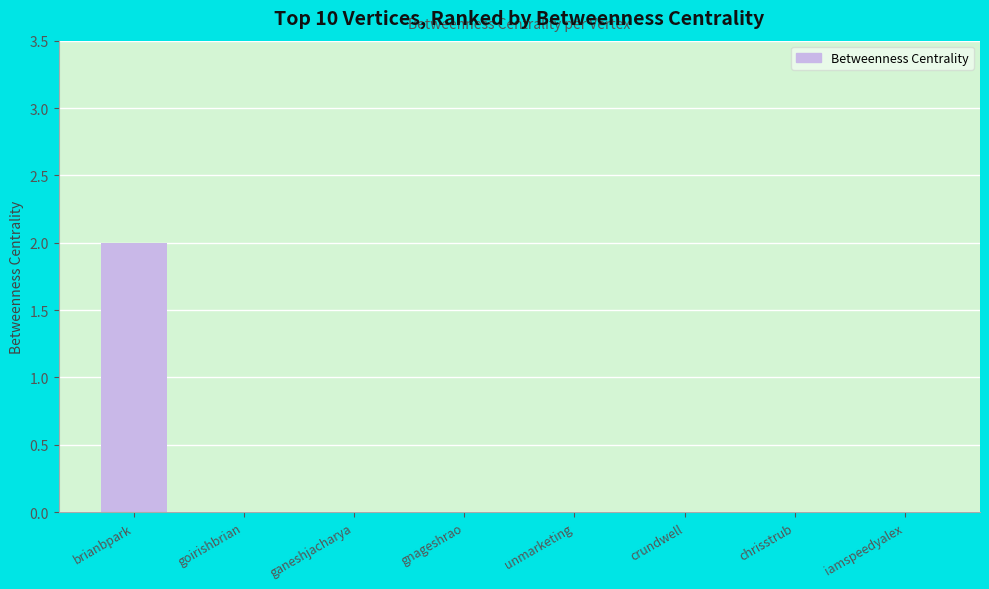

True or false: the data shows 0 at ganeshjacharya.

True